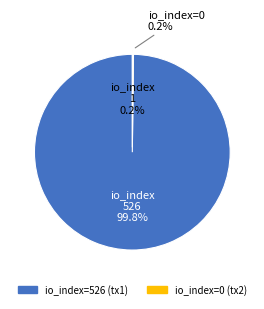

To the nearest percent, what is the average slice percentage?

50%